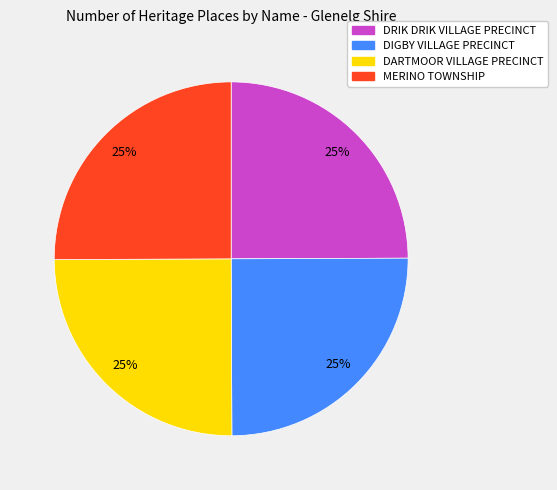

The MERINO TOWNSHIP slice represents 25% of the pie. True or false?

True